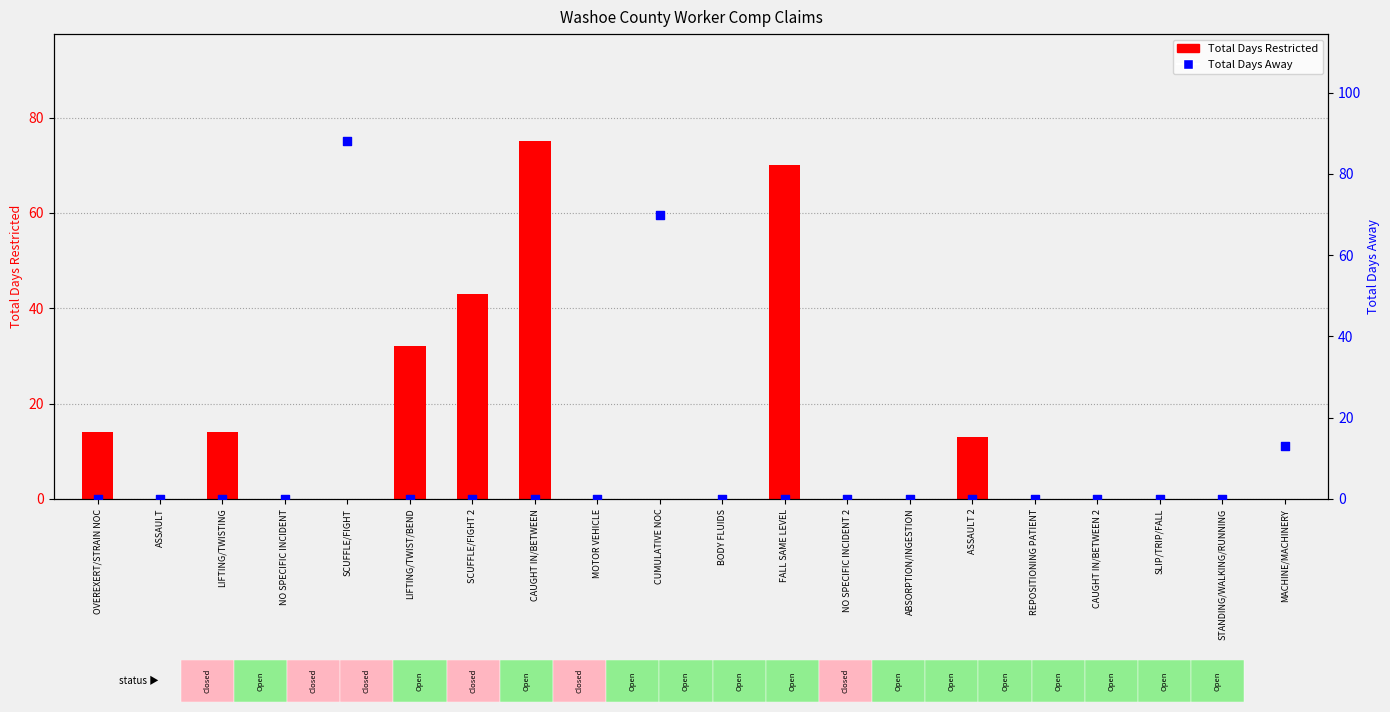

At how many categories does at least one series exceed 46?

4